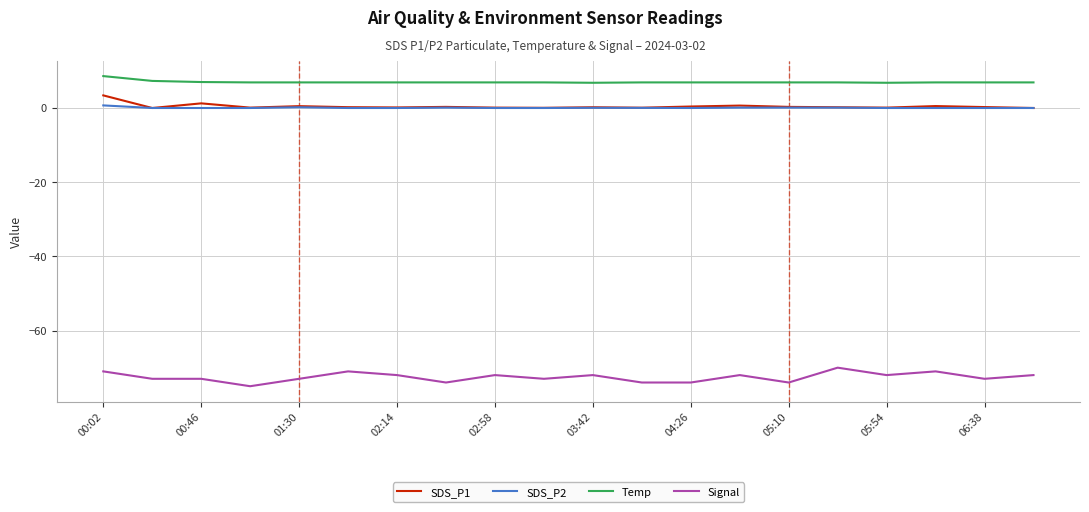

Which series has the largest total across all categories?

Temp